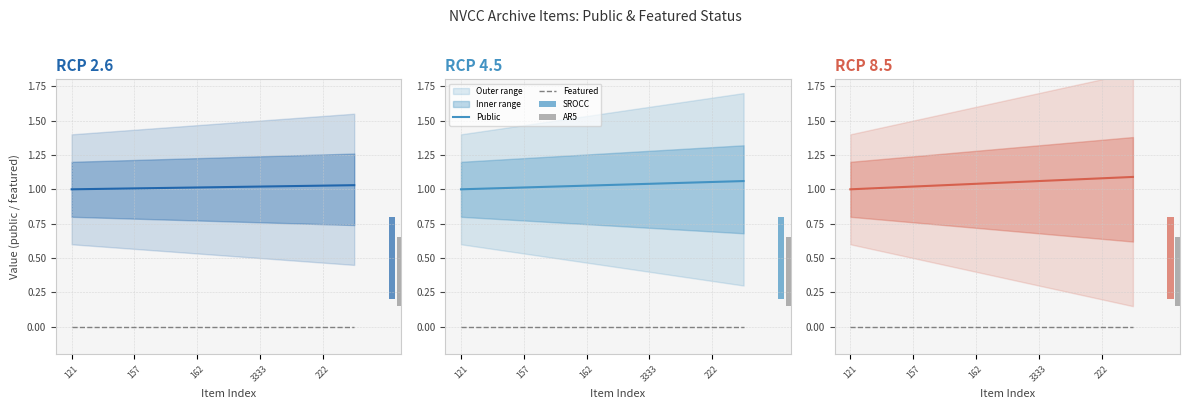

What is the sum of all Public values?

10.5